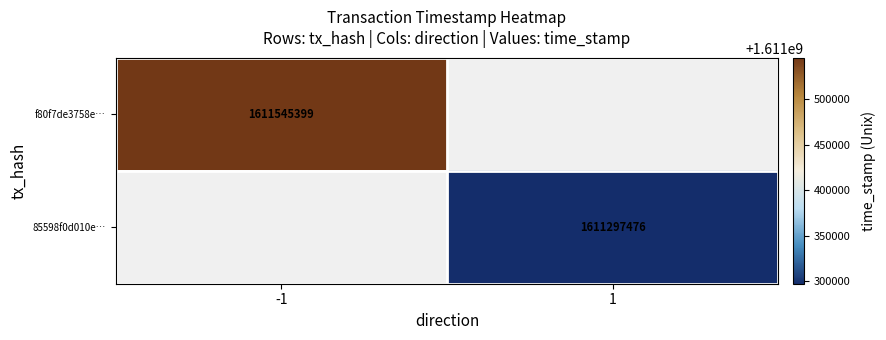

True or false: f80f7de3758e… has a value of 1611545399 at -1.

True